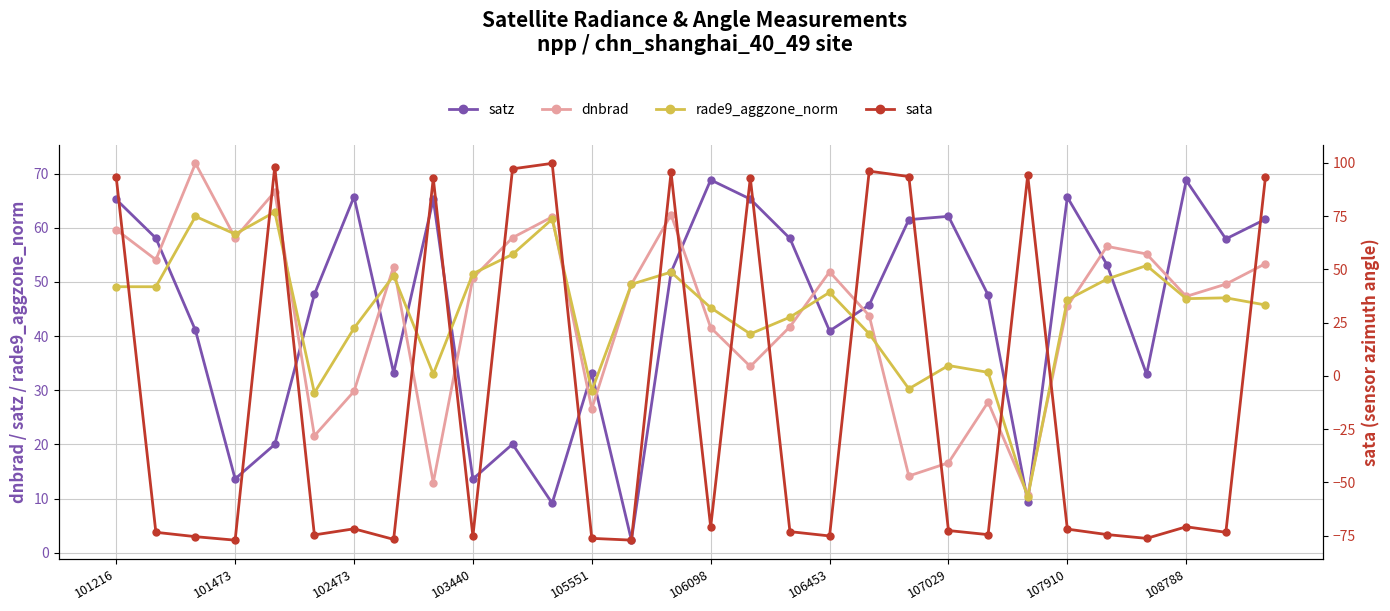

Is the value of rade9_aggzone_norm at 101216 greater than the value of satz at 101216?

No